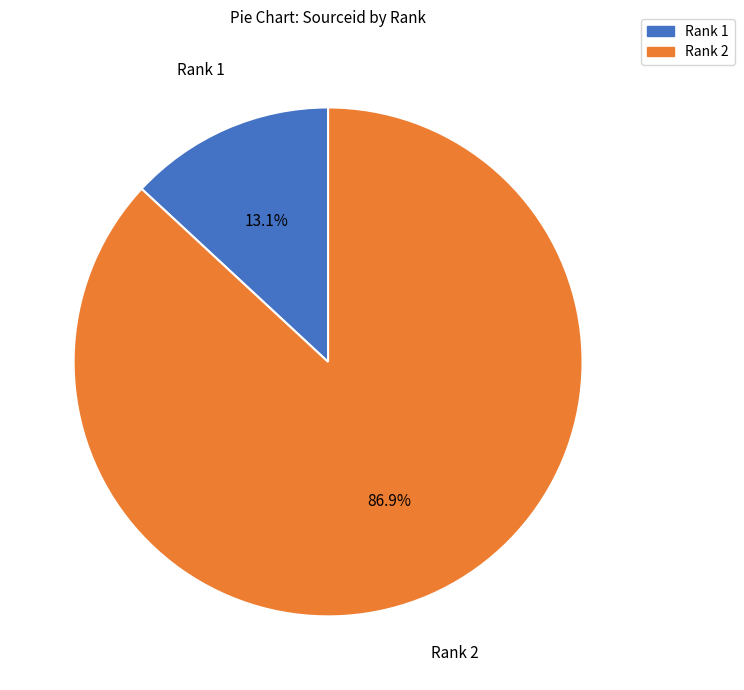

Is there a majority slice in this chart?

Yes